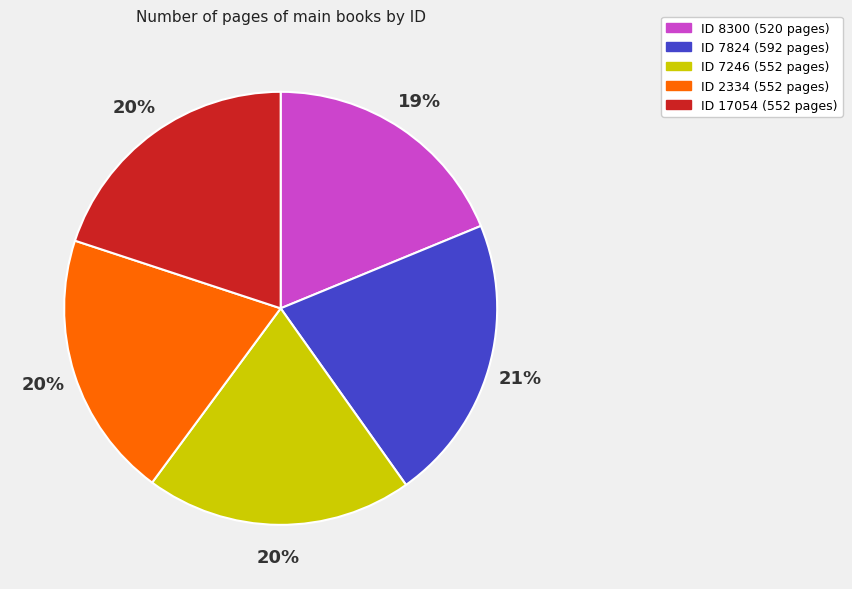

Which category has the biggest portion of the pie?

ID 7824 (592 pages)